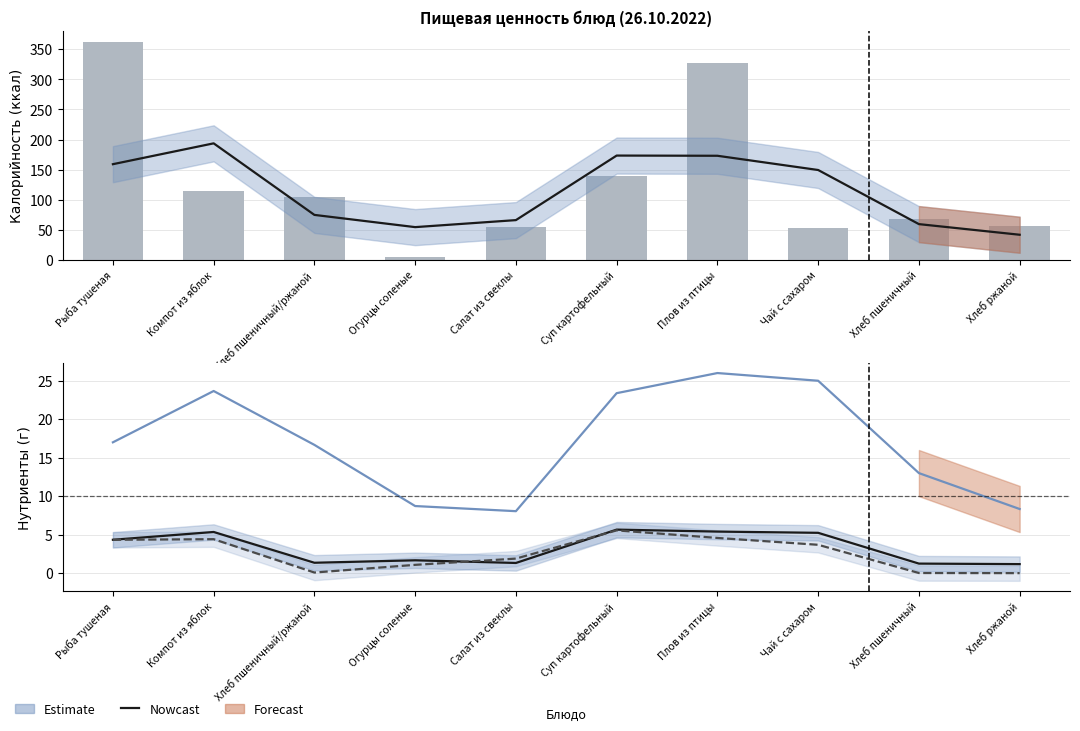

How many values in the Жиры series exceed 3?

5